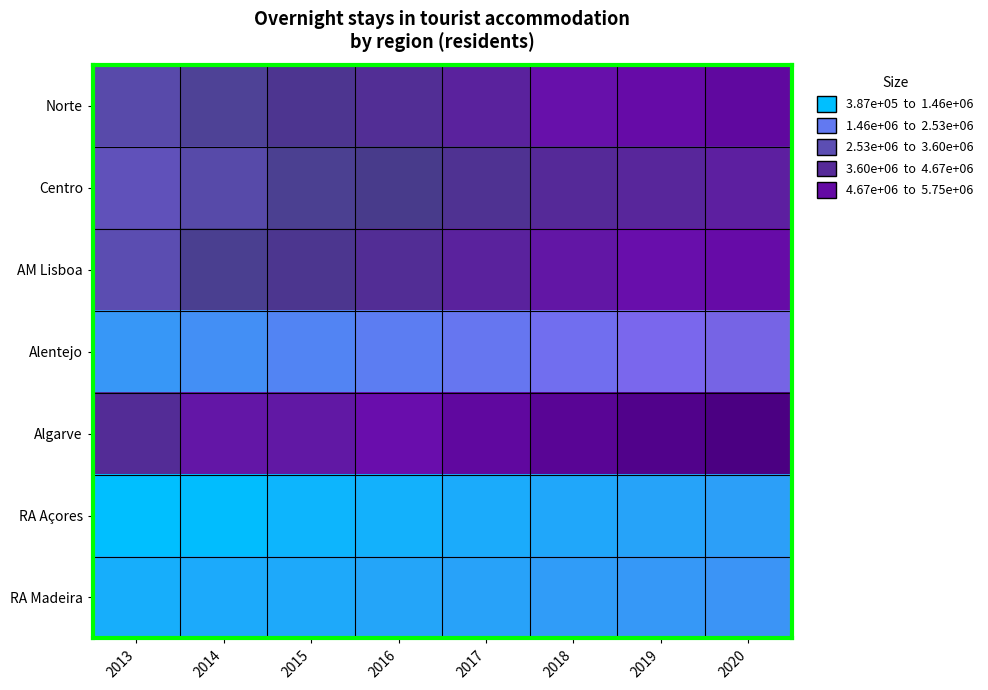

What is the smallest value displayed?

386664